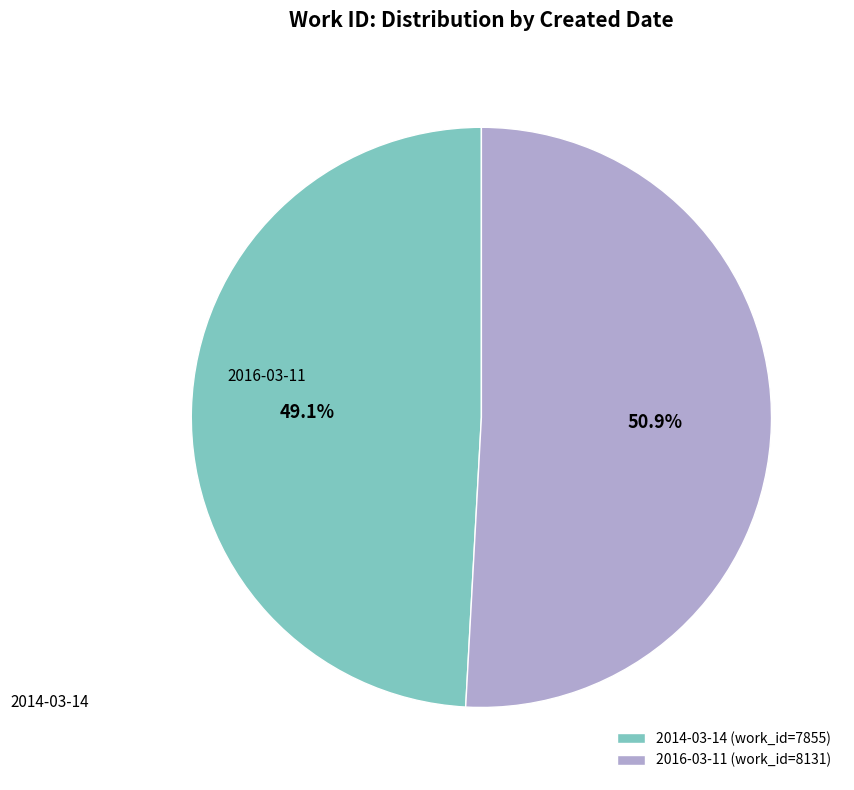

Which slice is the largest?

2016-03-11